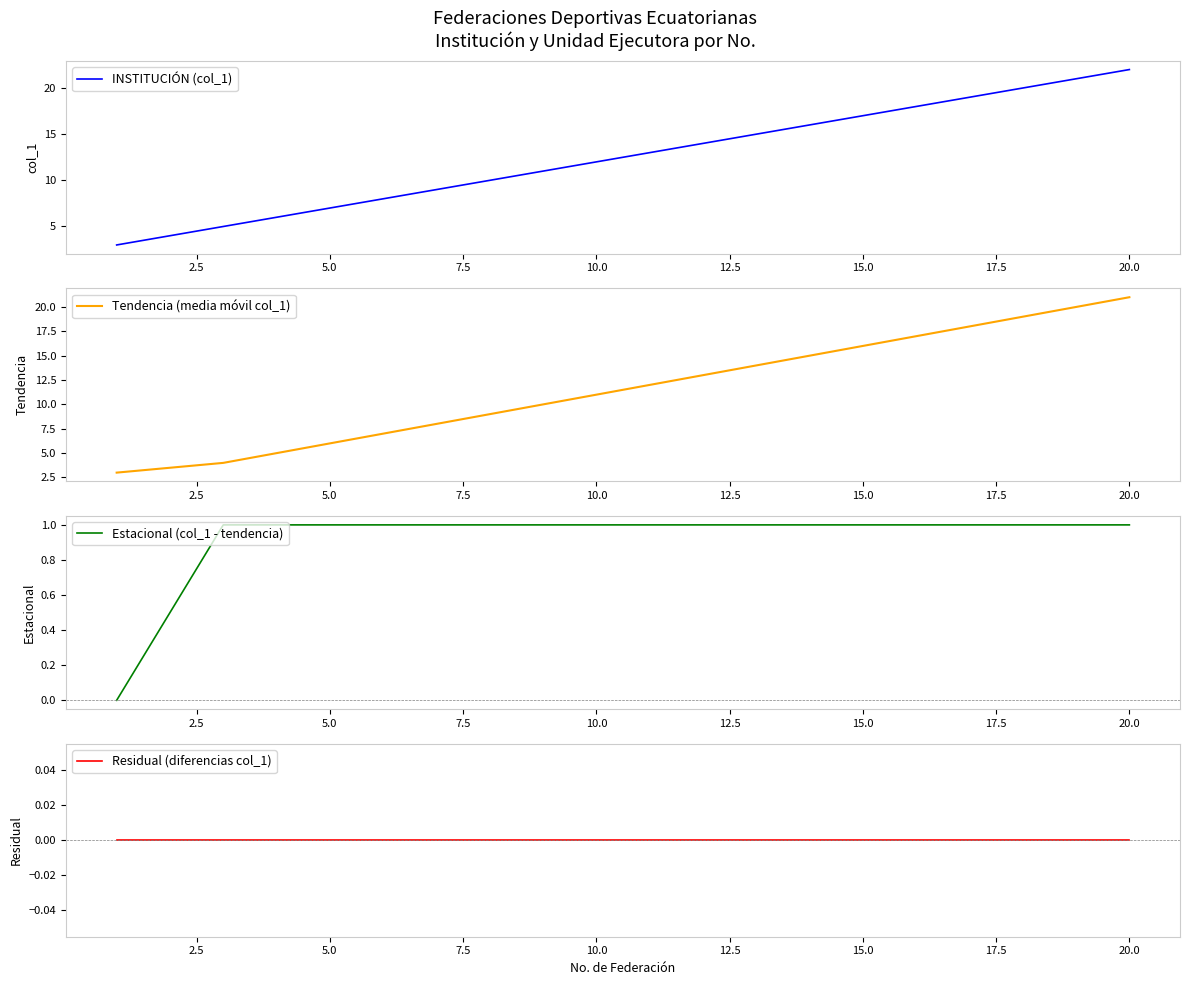

Does the chart display data point markers on the line(s)?

No